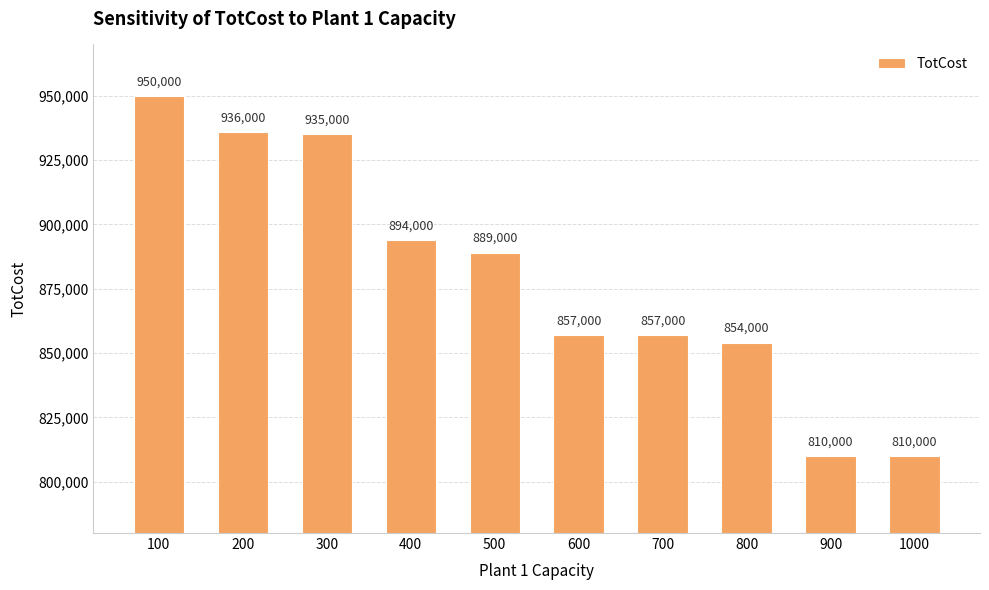

Reading left to right, transcribe all the data shown in this chart.

100=950000	200=936000	300=935000	400=894000	500=889000	600=857000	700=857000	800=854000	900=810000	1000=810000